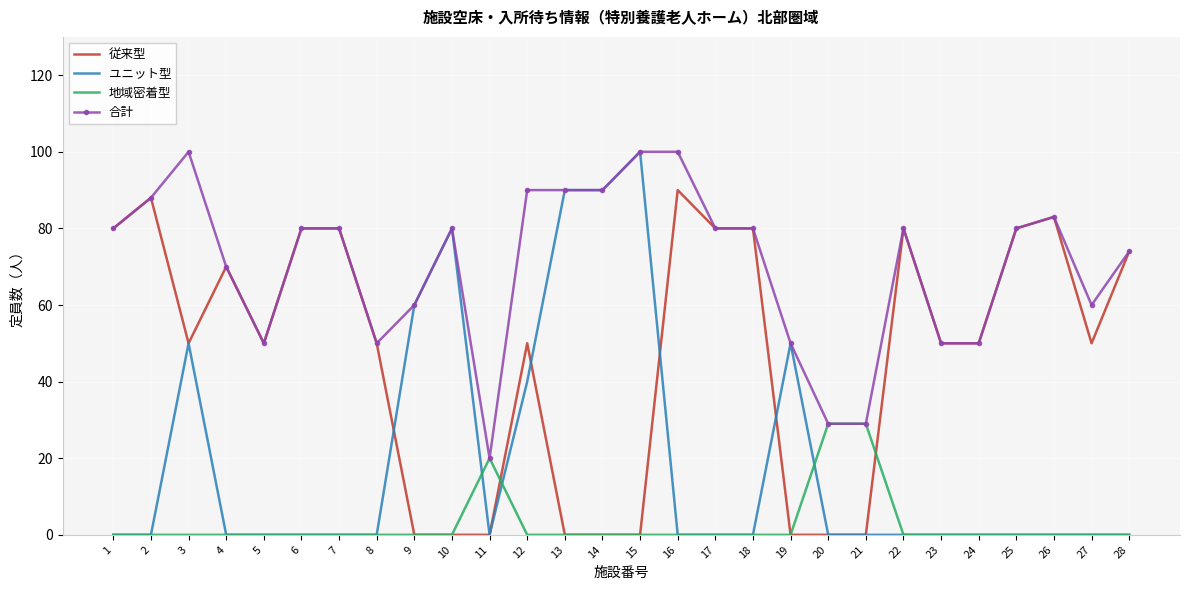

Which series has the largest total across all categories?

合計